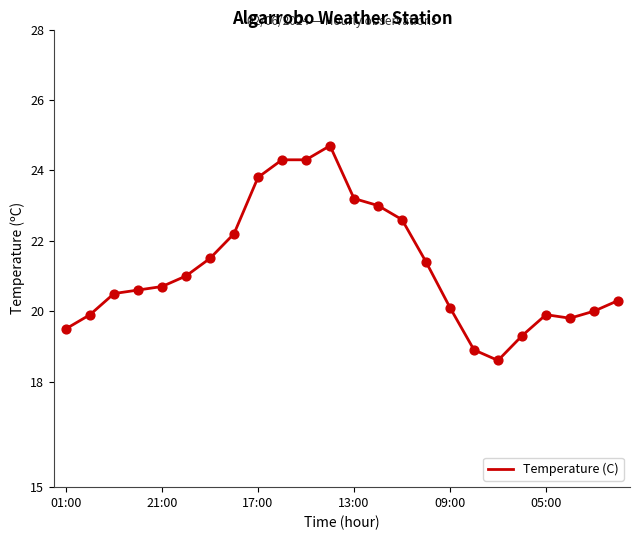

What is the difference between the maximum and minimum values?

6.1